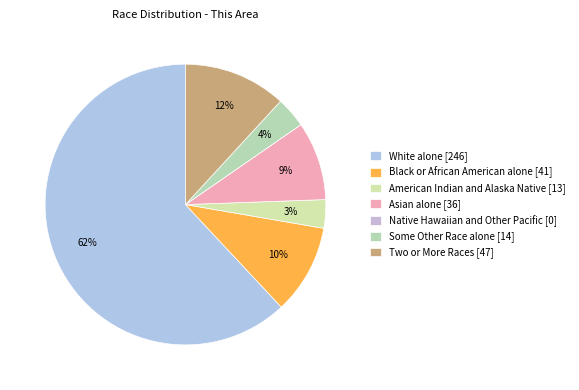

Does Asian alone represent more than half of the total?

No